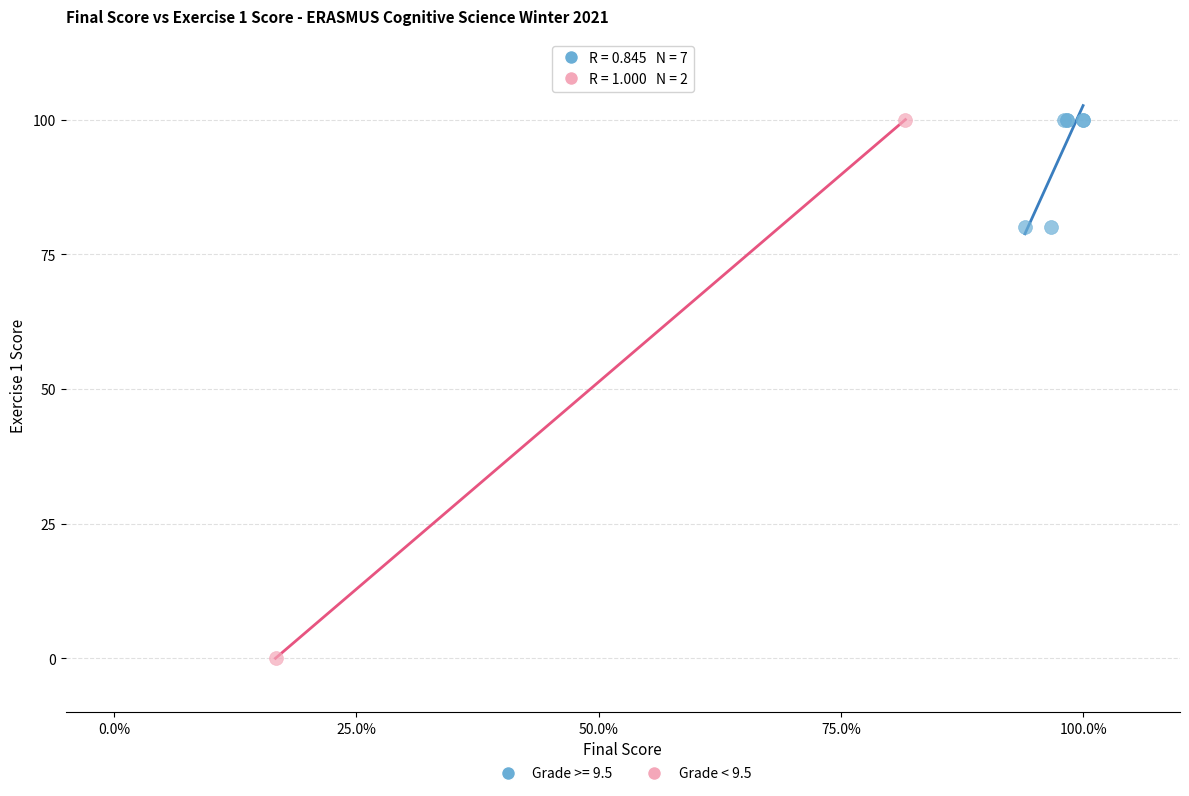

What are all the series names shown in the legend?

Grade >= 9.5, Grade < 9.5